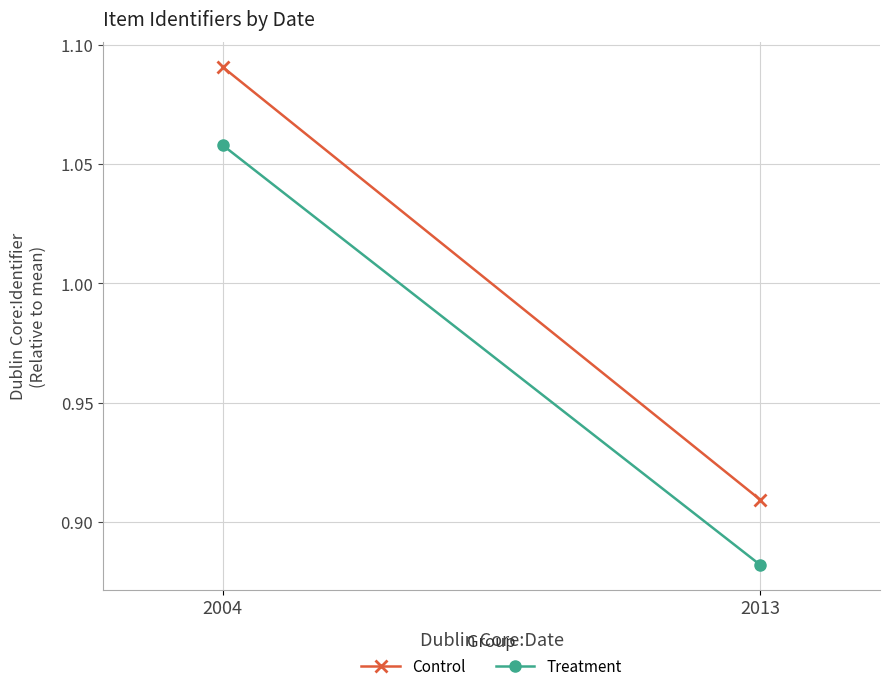

What is the value of the Control point at the 2nd from the left?

0.9